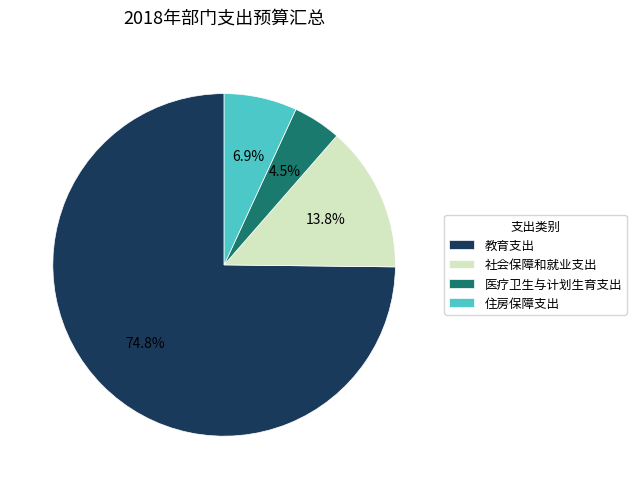

What is the smallest slice in the pie chart?

医疗卫生与计划生育支出